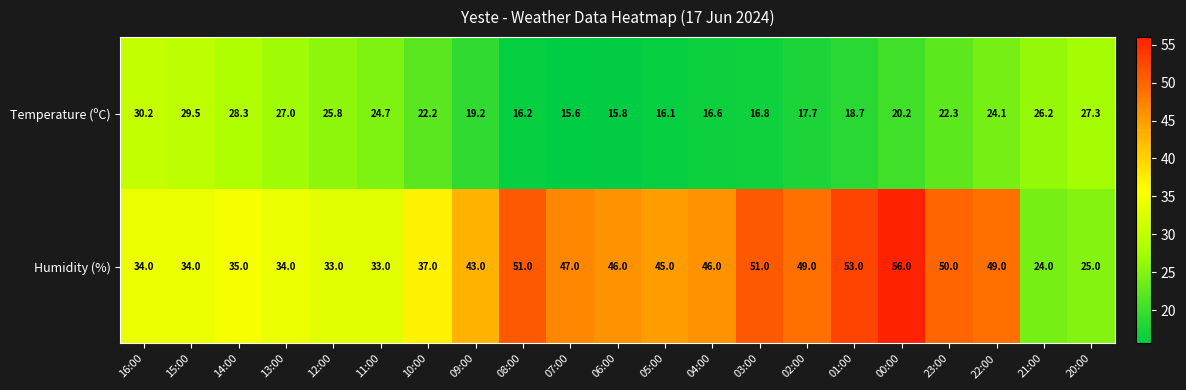

Rank the series at 03:00 from highest to lowest value.

Humidity (%), Temperature (ºC)